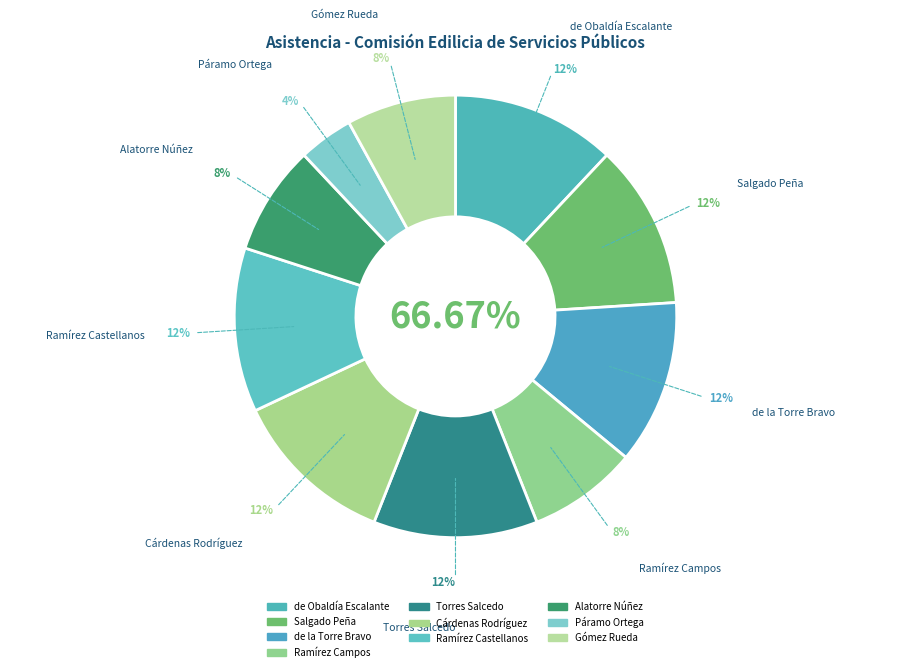

What percentage do Wendy Sofía Ramírez Campos and Oscar Javier Ramírez Castellanos together represent?

20.0%